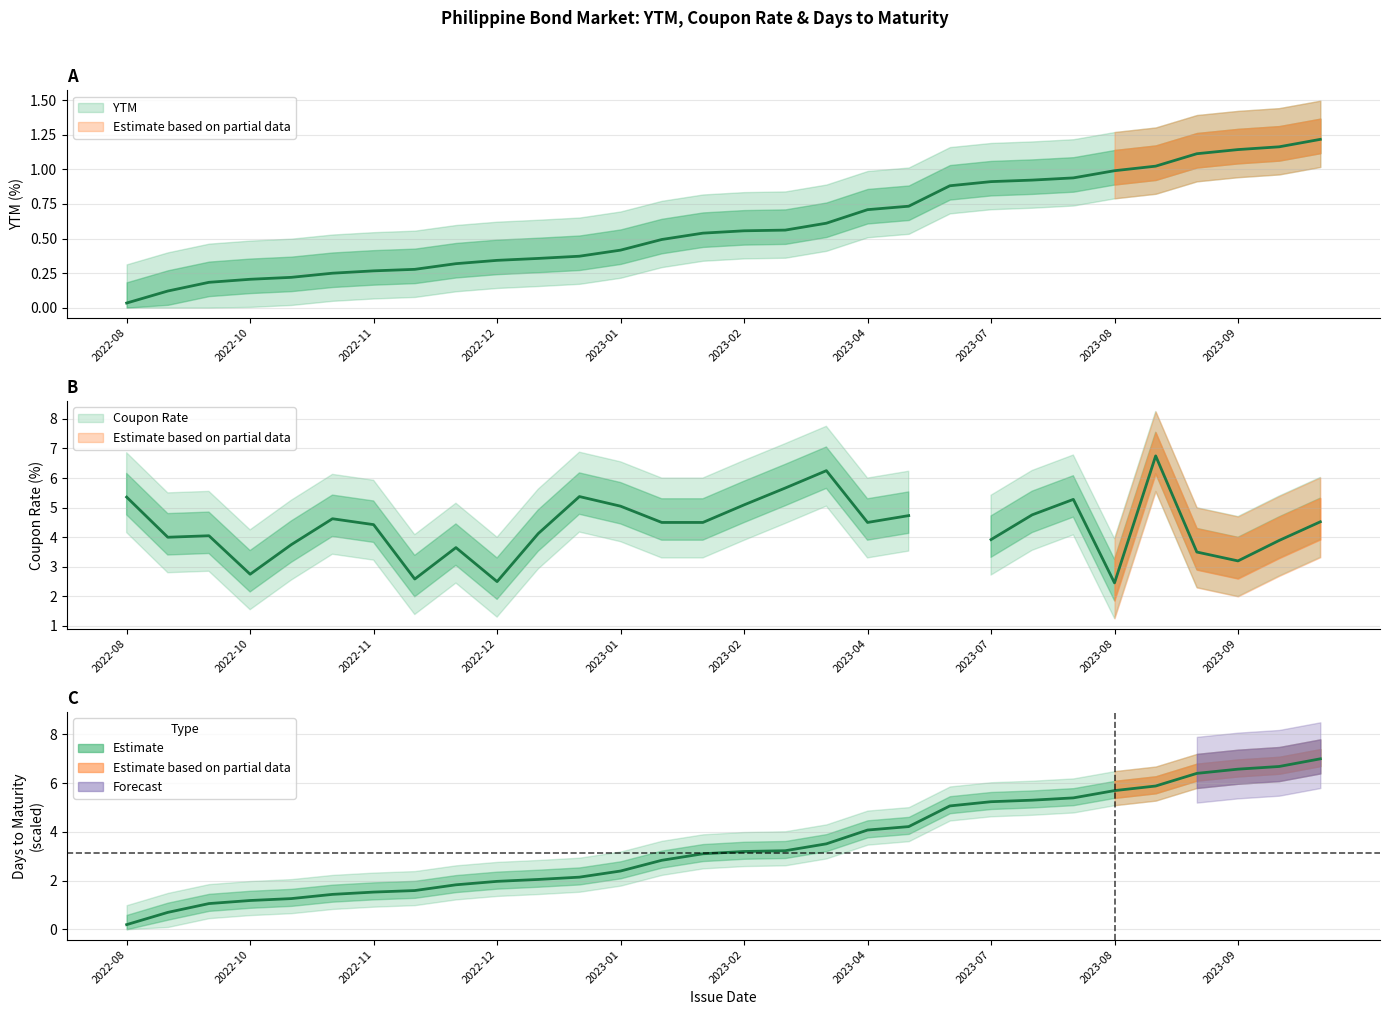

Which series has the largest range (max minus min)?

dtm